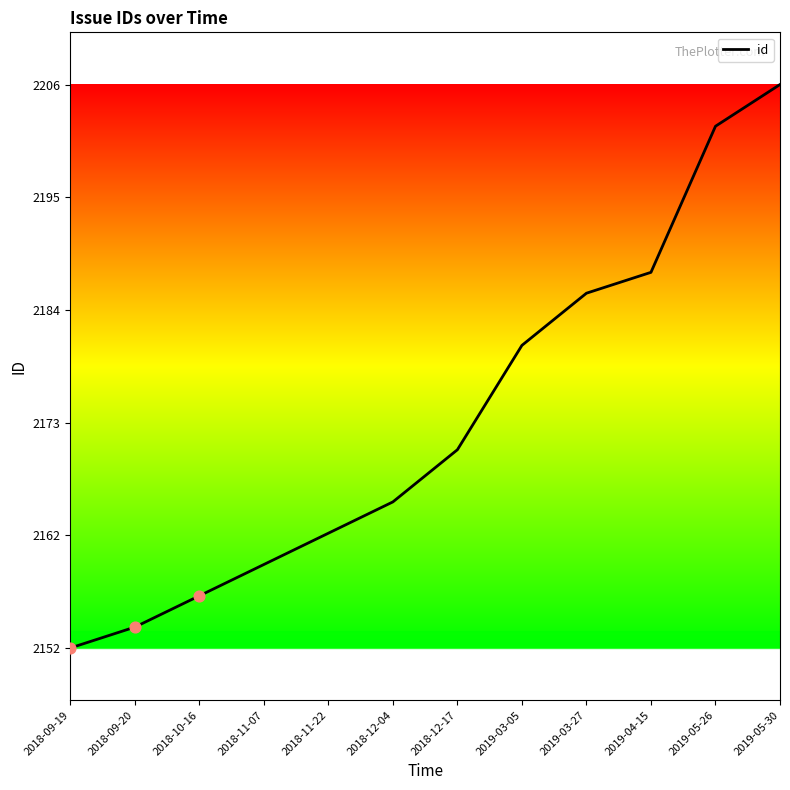

What is the change in value from 2018-10-16 to 2019-03-27?

+29